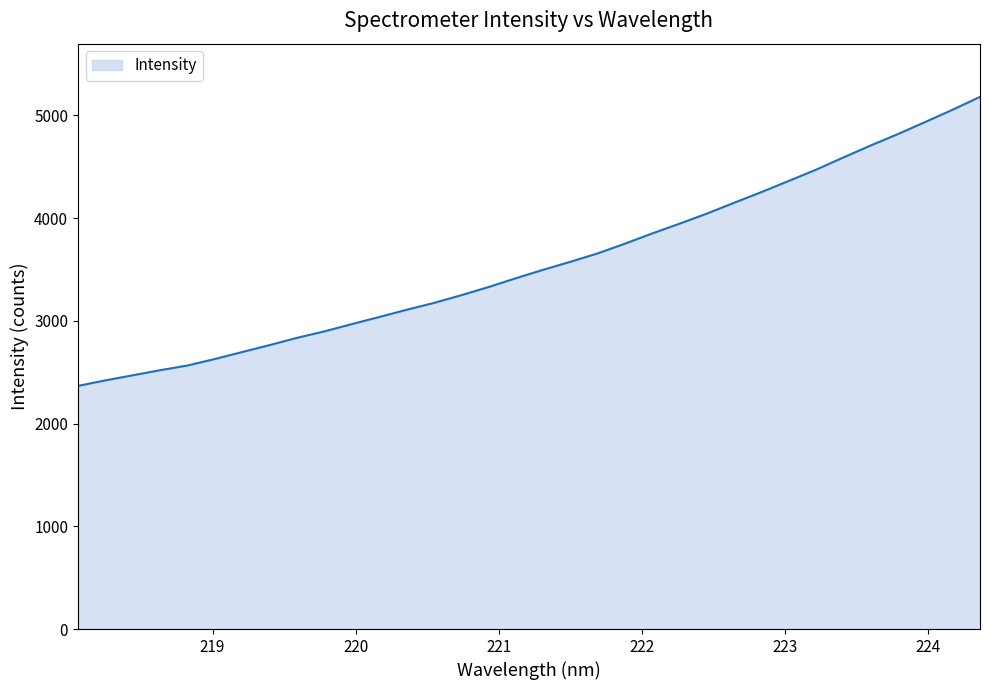

How many lines are shown in the chart?

1